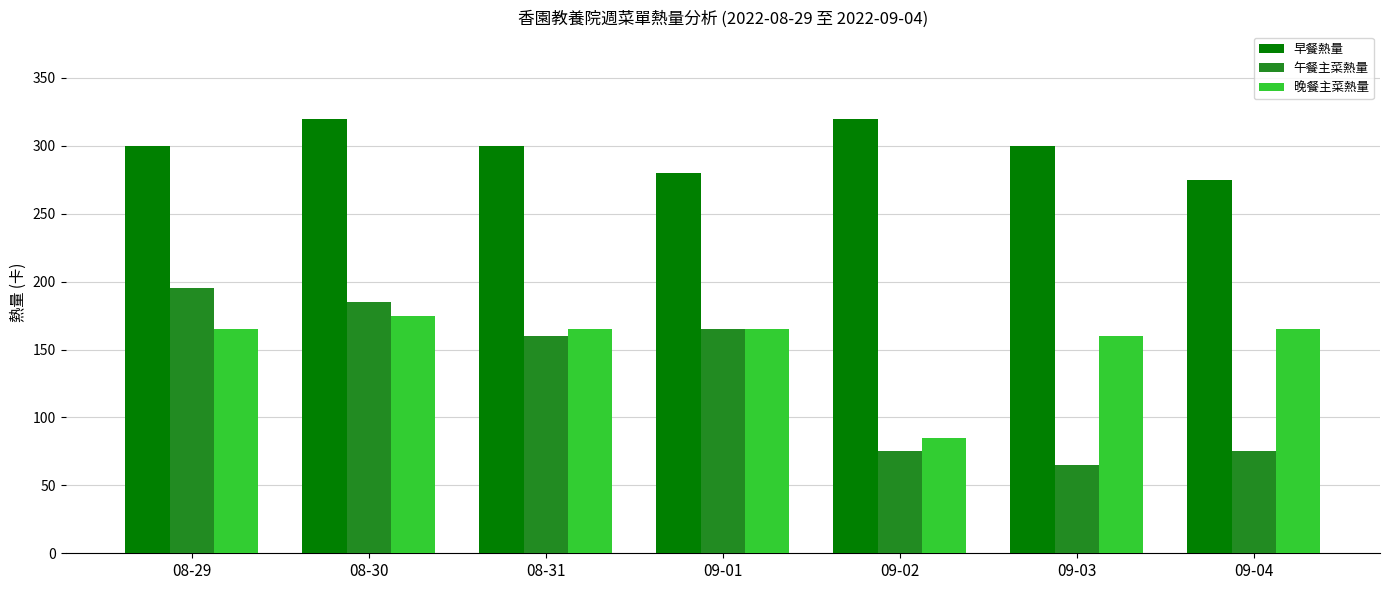

How many data points does each series have?

7